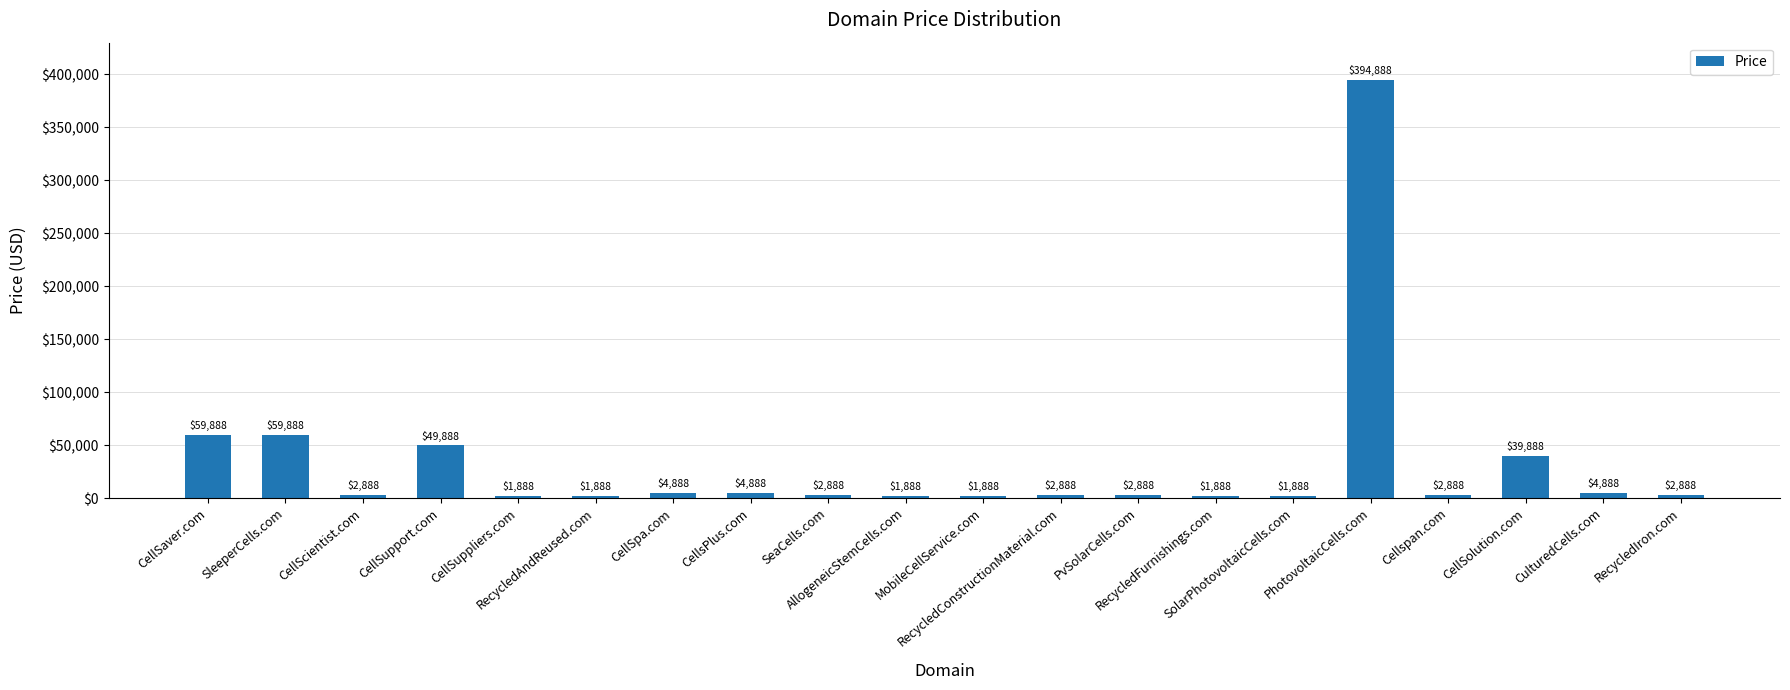

What is the label of the 5th bar from the left?

CellSuppliers.com